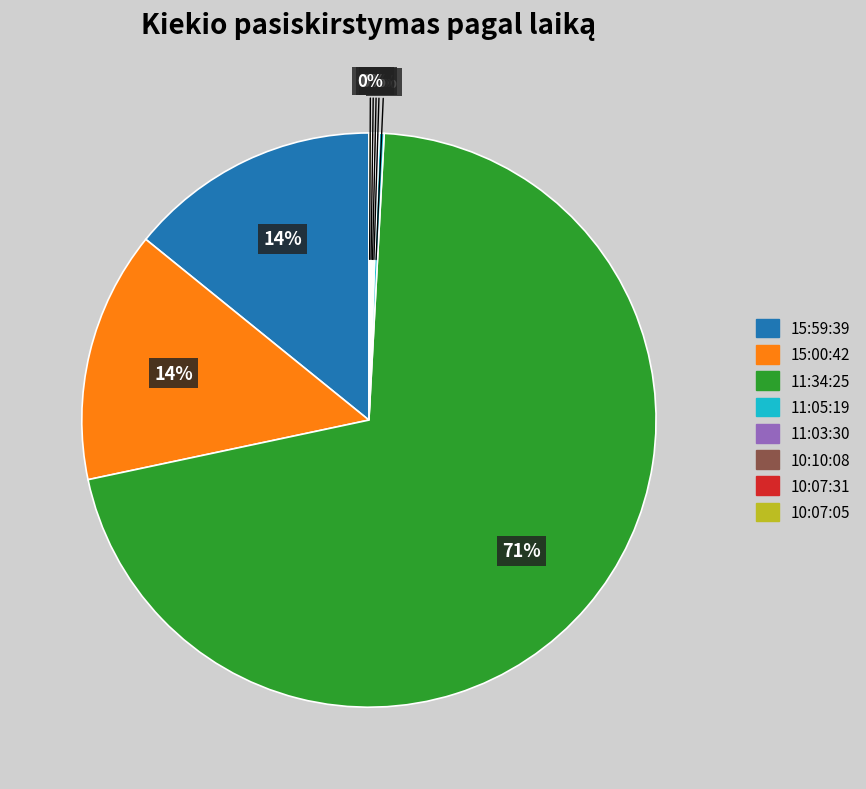

Which slice represents more than half of the pie?

11:34:25